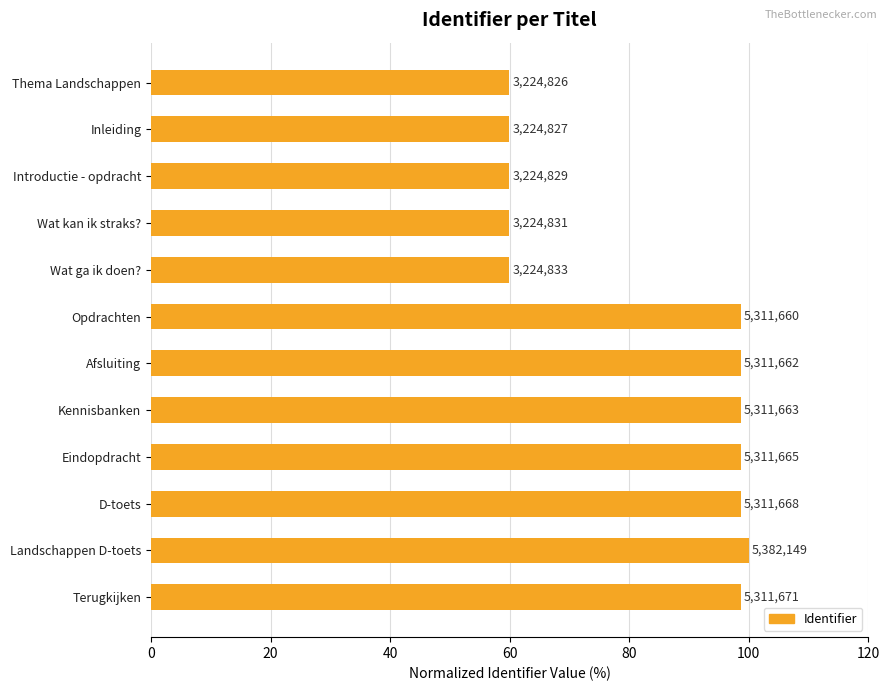

How many bars are there in total?

12